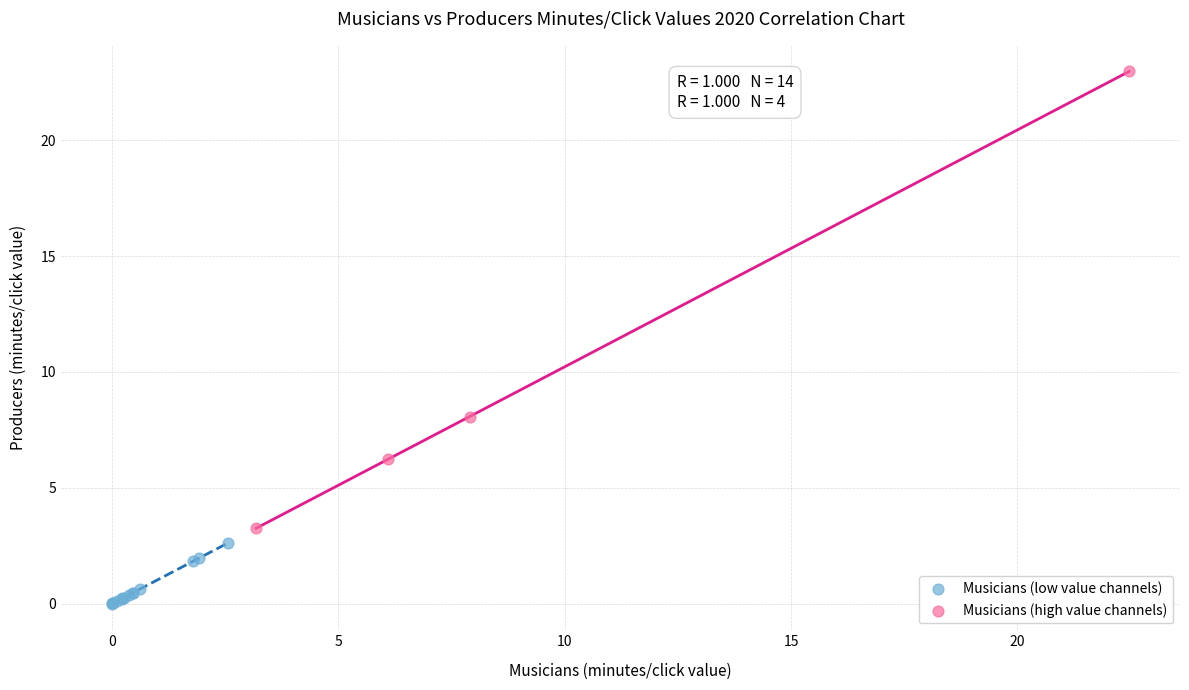

Which series has the largest Y range (max minus min)?

Musicians (high value channels)